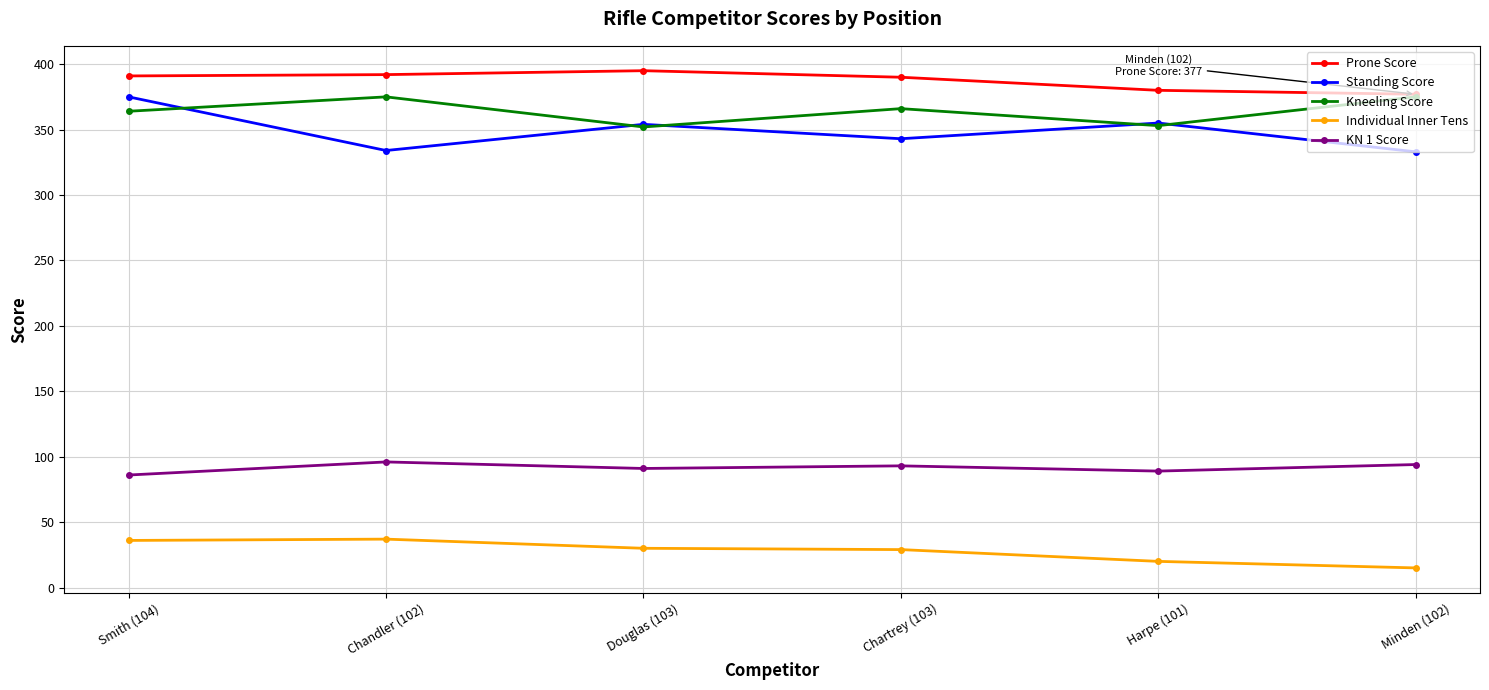

Where do Standing Score and Kneeling Score first cross each other?

Smith (104) and Chandler (102)